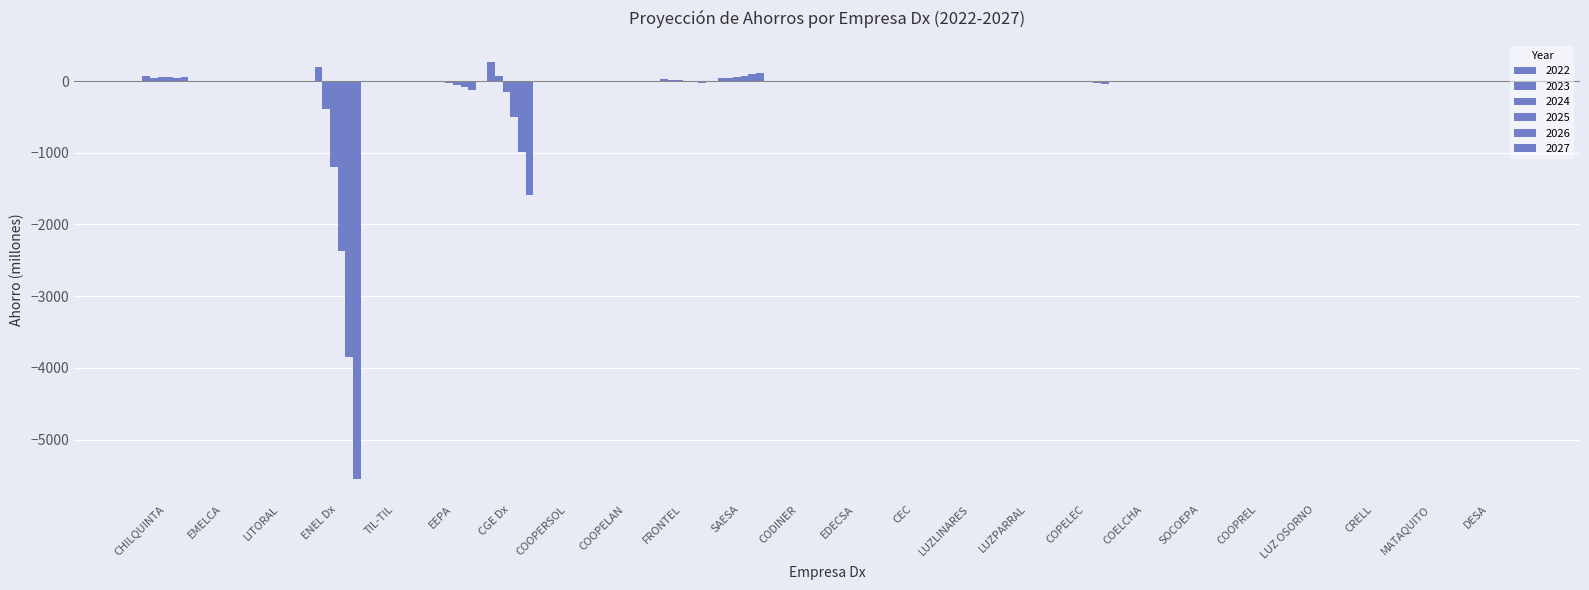

Are the bars horizontal?

No